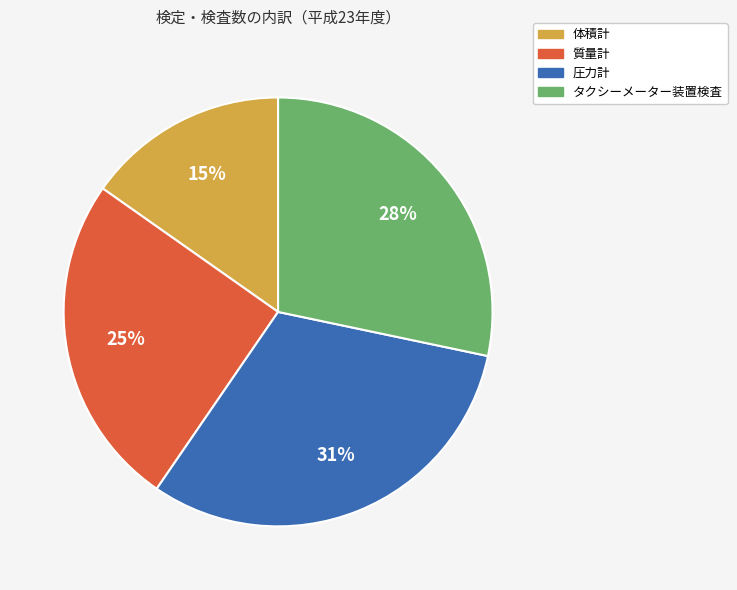

To the nearest percent, what is the difference between the largest and smallest slice percentages?

16%